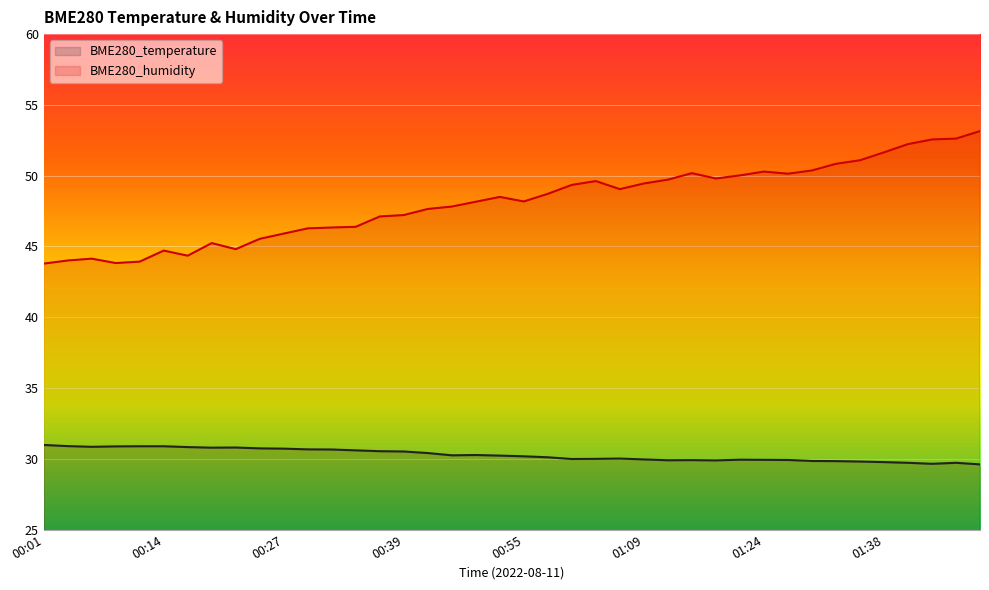

True or false: BME280_humidity has a value of 65.6 at 01:29.

False